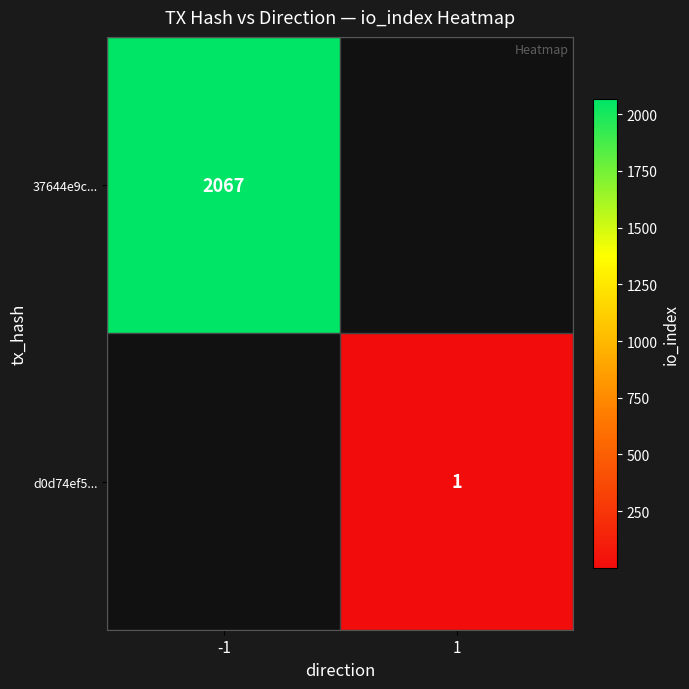

True or false: 37644e9c... has a value of 3283 at -1.

False